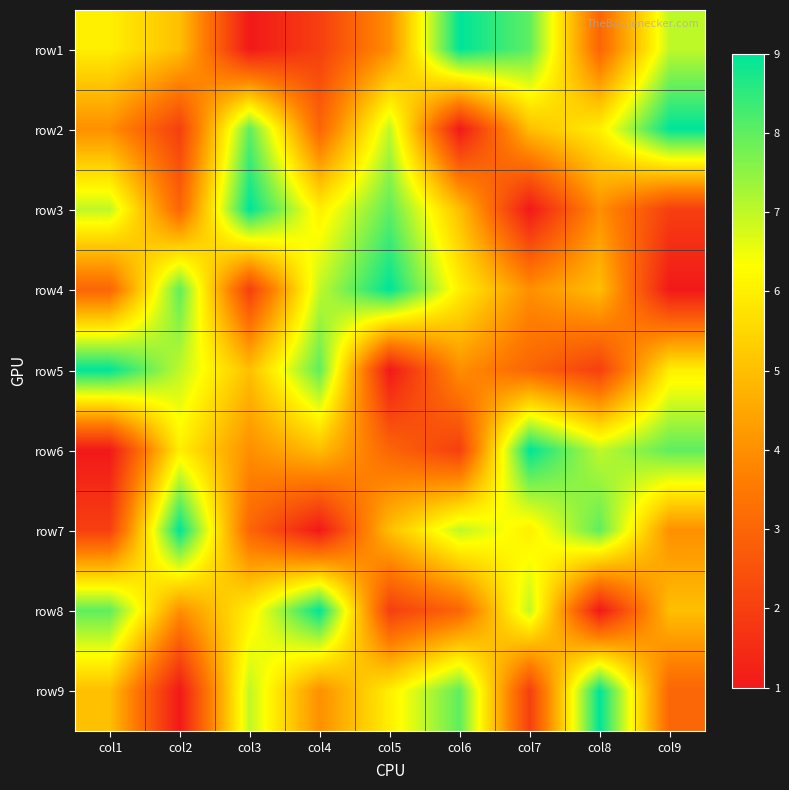

Rank the series by their maximum value, from highest to lowest.

row1, row2, row3, row4, row5, row6, row7, row8, row9